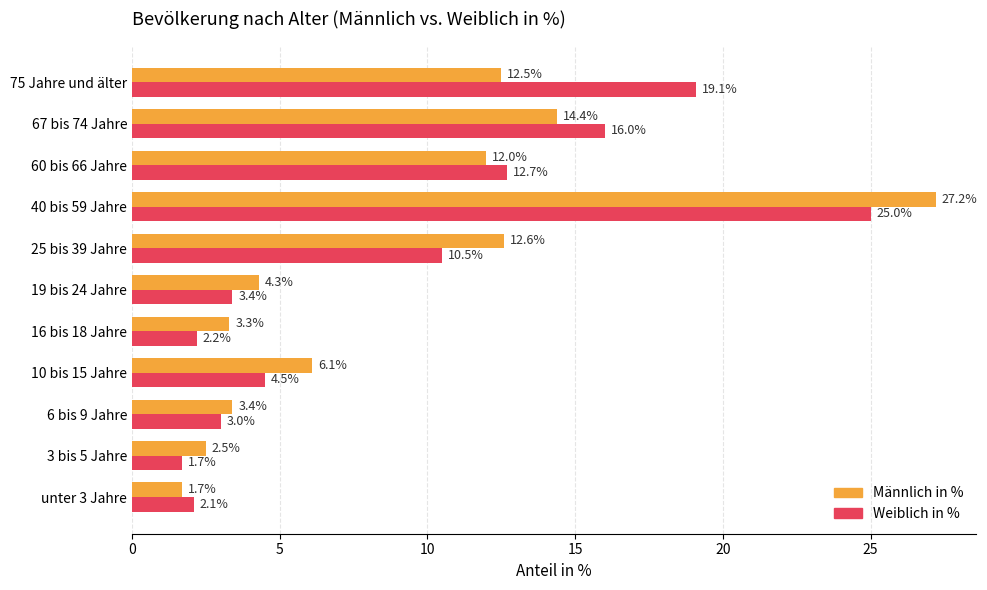

At which label is Männlich in % closest to 14?

67 bis 74 Jahre